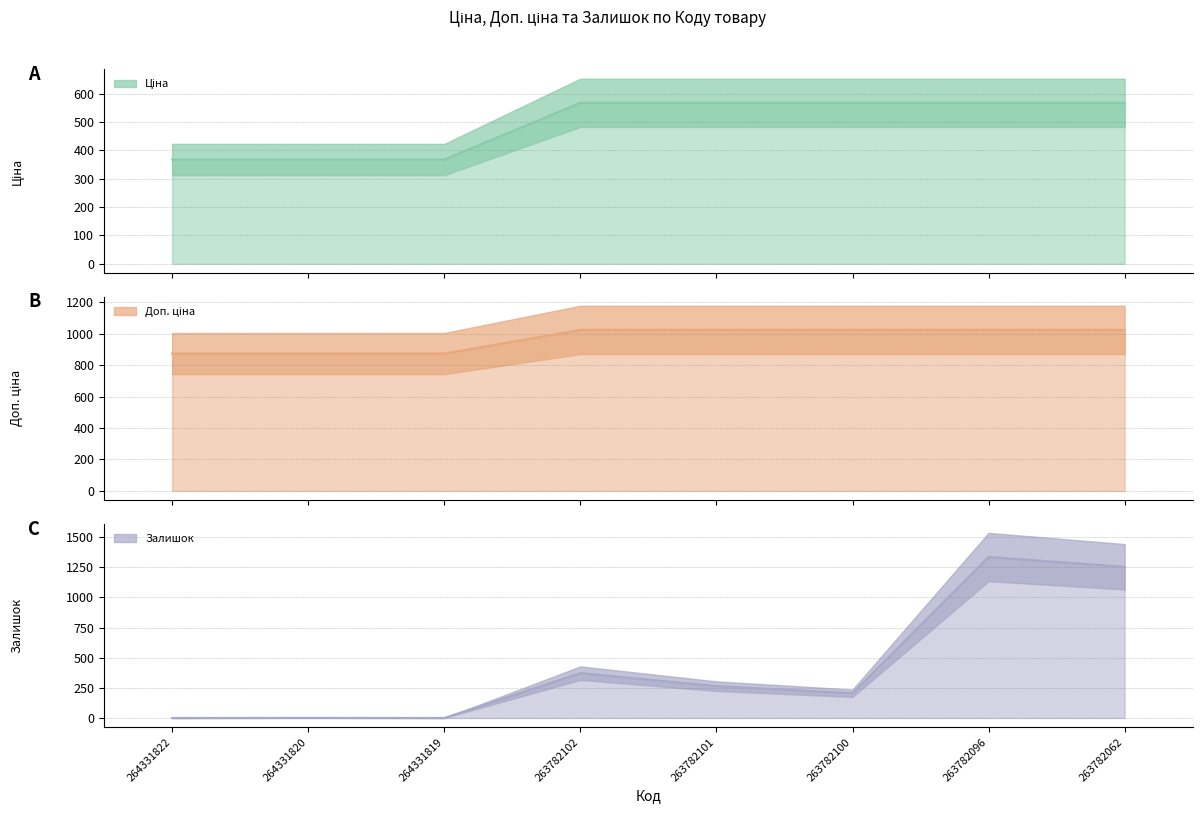

The Залишок series shows 0.0 at 264331819. True or false?

True